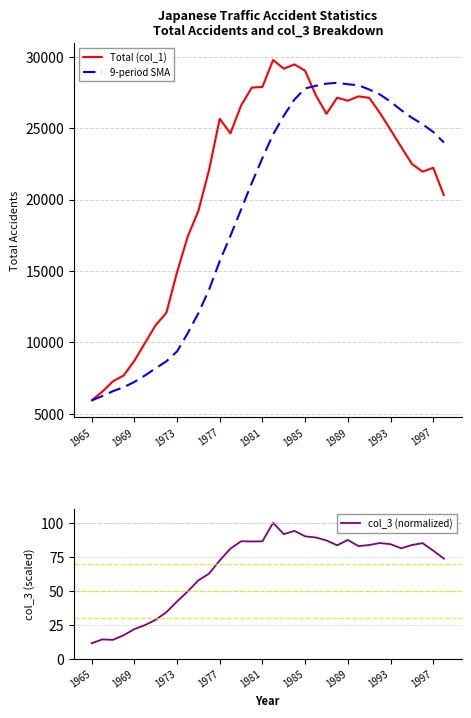

At 23, list the series in order from largest to smallest.

9-period SMA, Total (col_1), col_3 (normalized)